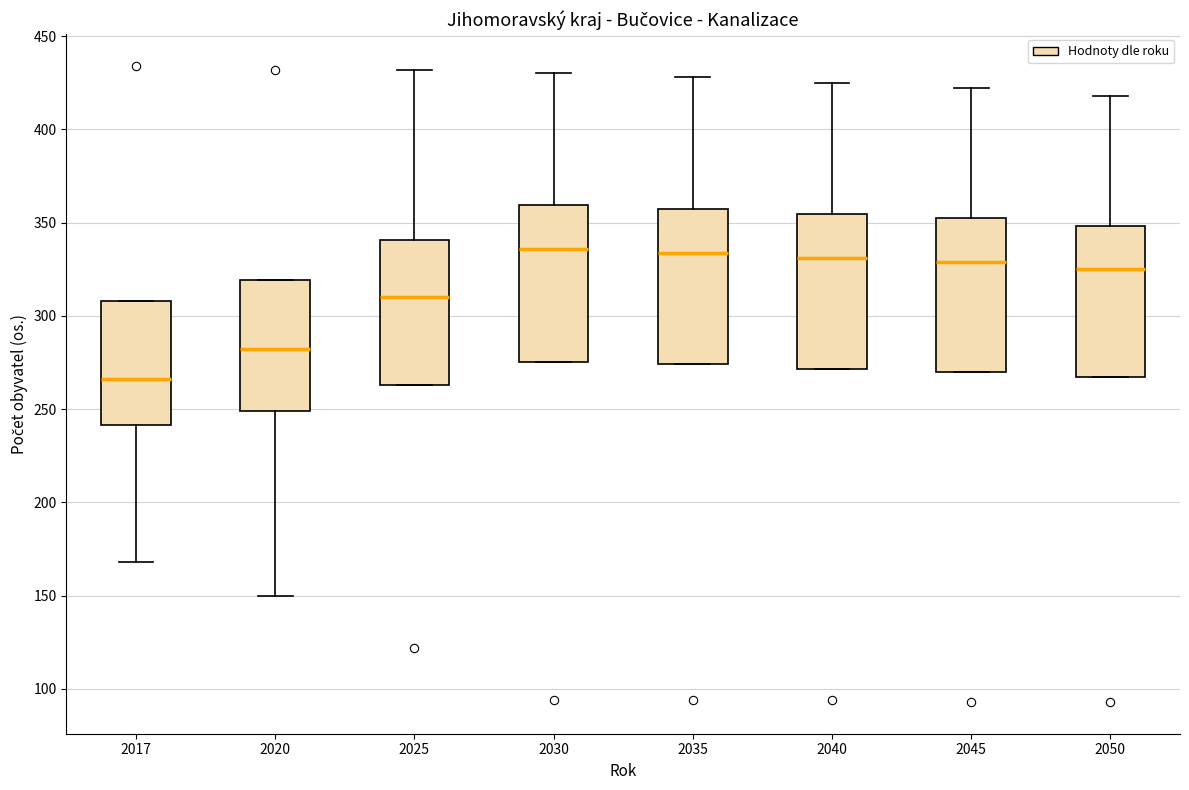

Reading left to right, read every box against the y-axis: the position of its median line, the range the box covers, and the ends of its whiskers. The values are not printed on the chart, so give them approximately, as read against the axis.

2017: median 265, box 240 to 310, whiskers 170 to 310
2020: median 280, box 250 to 320, whiskers 150 to 320
2025: median 310, box 265 to 340, whiskers 265 to 430
2030: median 335, box 275 to 360, whiskers 275 to 430
2035: median 335, box 275 to 360, whiskers 275 to 430
2040: median 330, box 270 to 355, whiskers 270 to 425
2045: median 330, box 270 to 350, whiskers 270 to 420
2050: median 325, box 265 to 350, whiskers 265 to 420